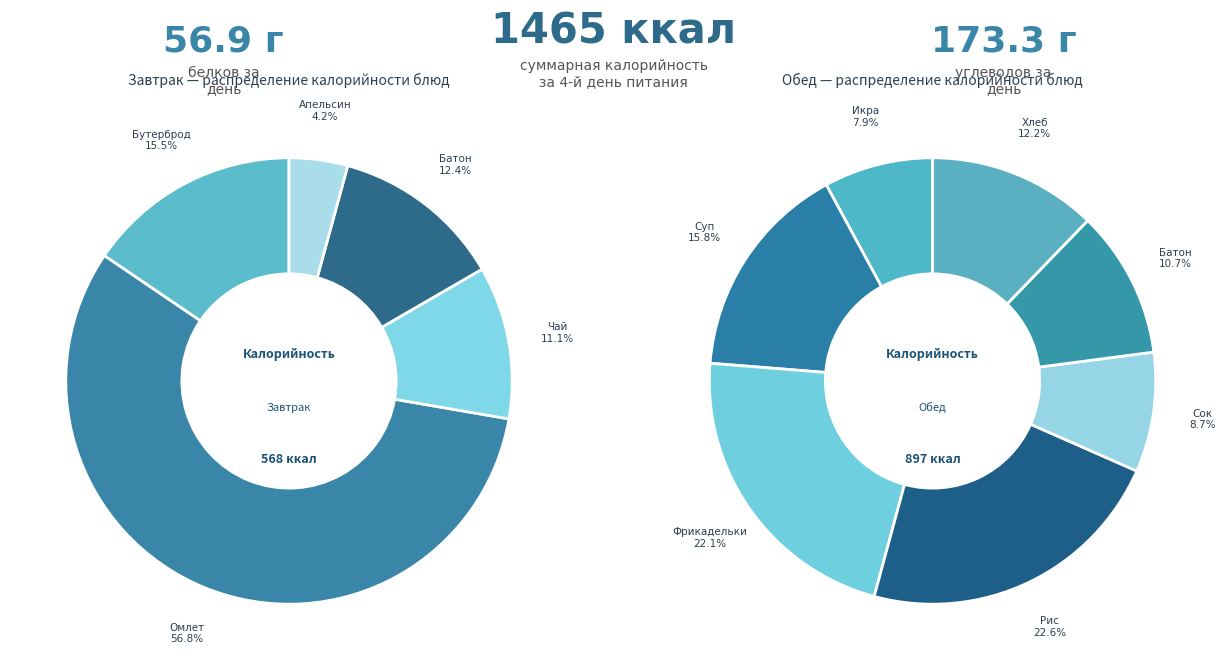

How many slices are in this pie chart?

12